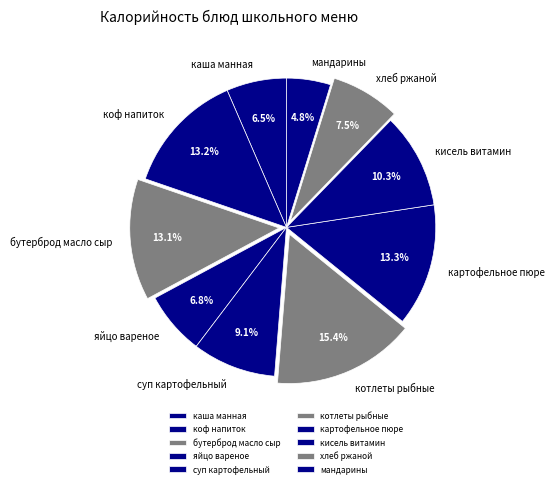

What is the smallest slice in the pie chart?

мандарины